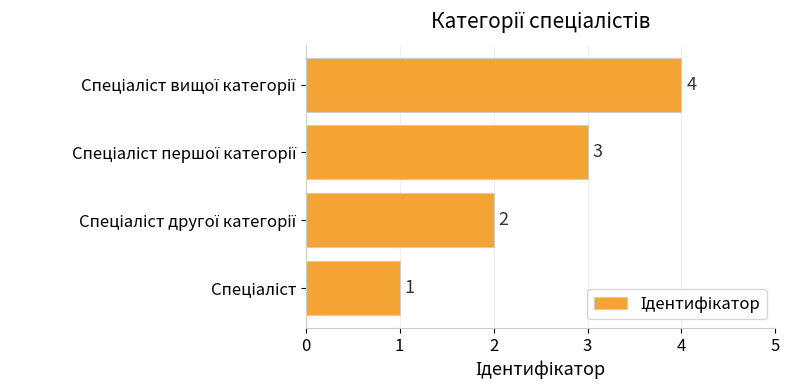

What is the maximum value shown in the chart?

4